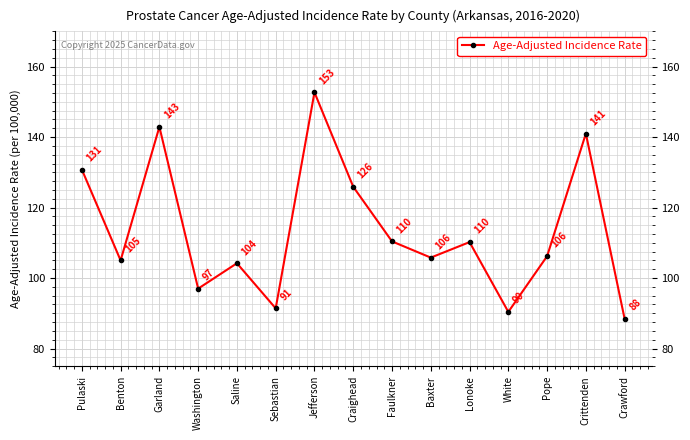

How many interior local valleys (lower than both neighbors) does the data have?

5